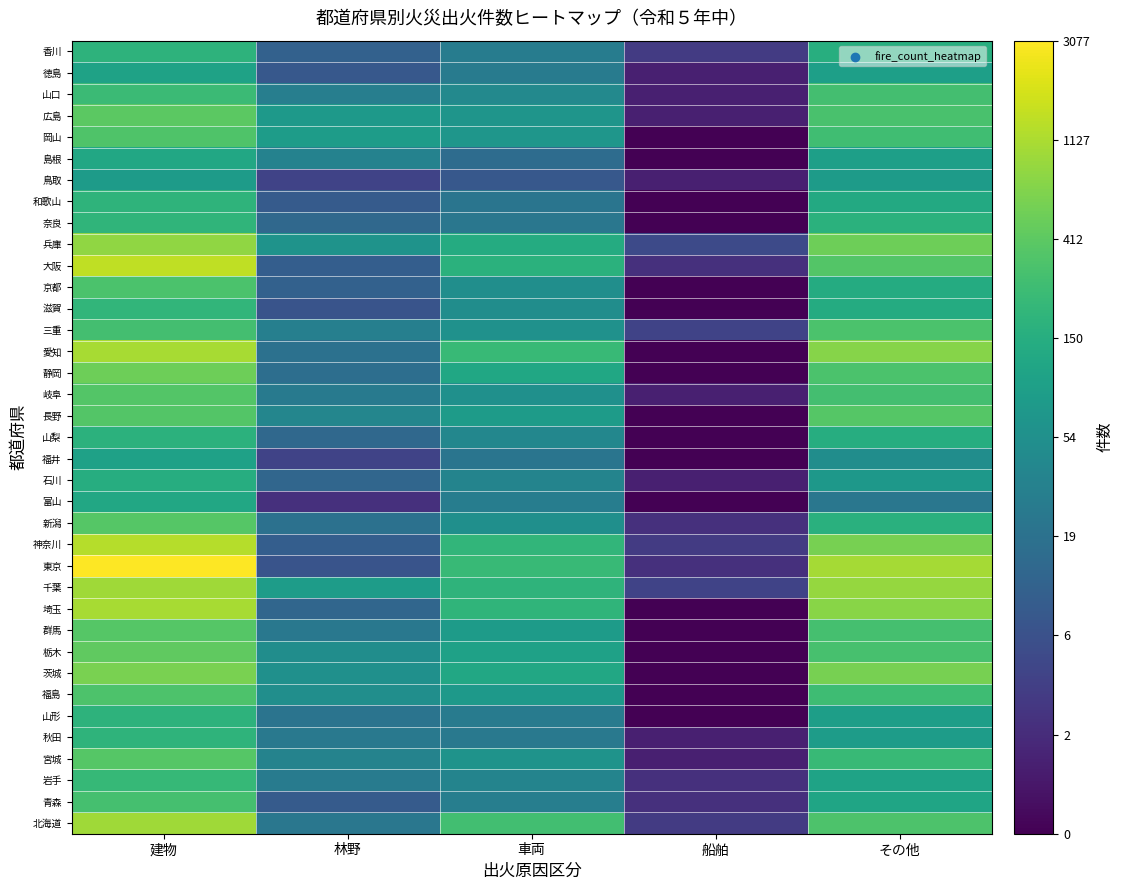

Between 車両 and 船舶, which is larger?

車両